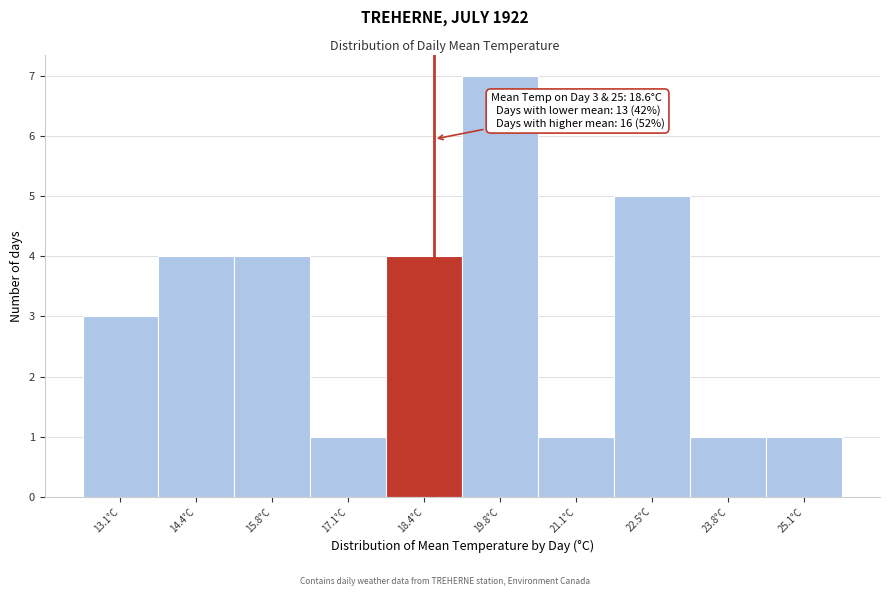

Over which range of the x-axis is the bar tallest?

19.10 to 20.44